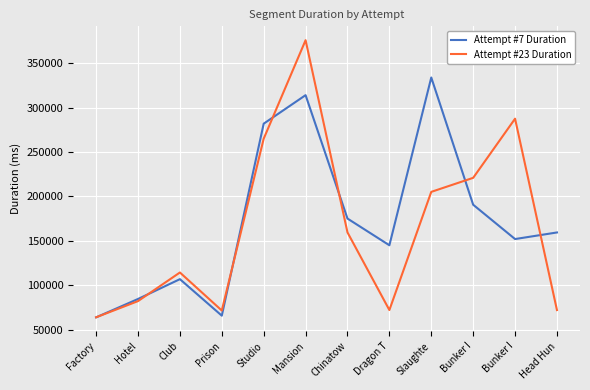

How many lines are shown in the chart?

2